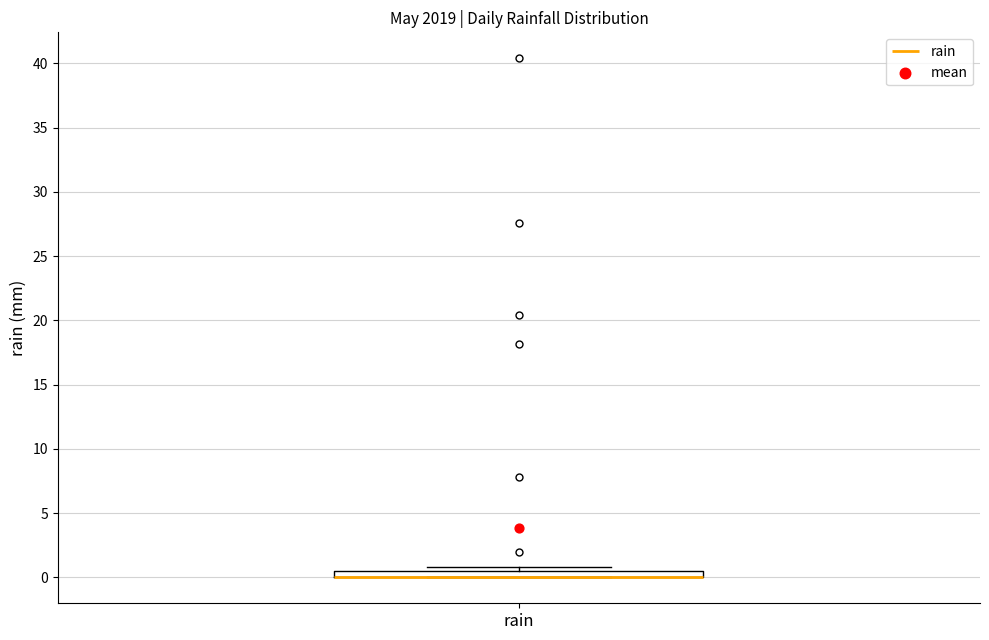

Where is the upper edge of the box for rain on the y-axis? The values are not printed on the chart, so give them approximately, as read against the axis.

0.5